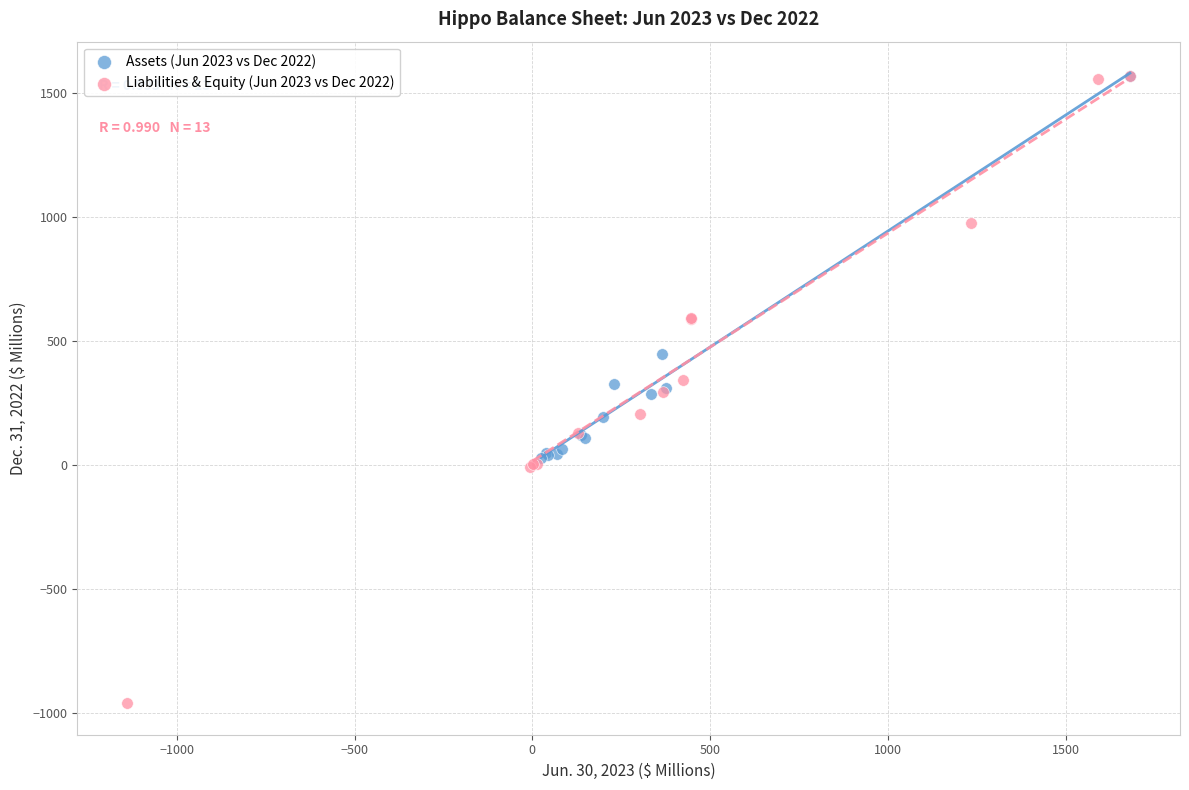

Which series reaches the minimum Y coordinate?

Liabilities & Equity (Jun 2023 vs Dec 2022)